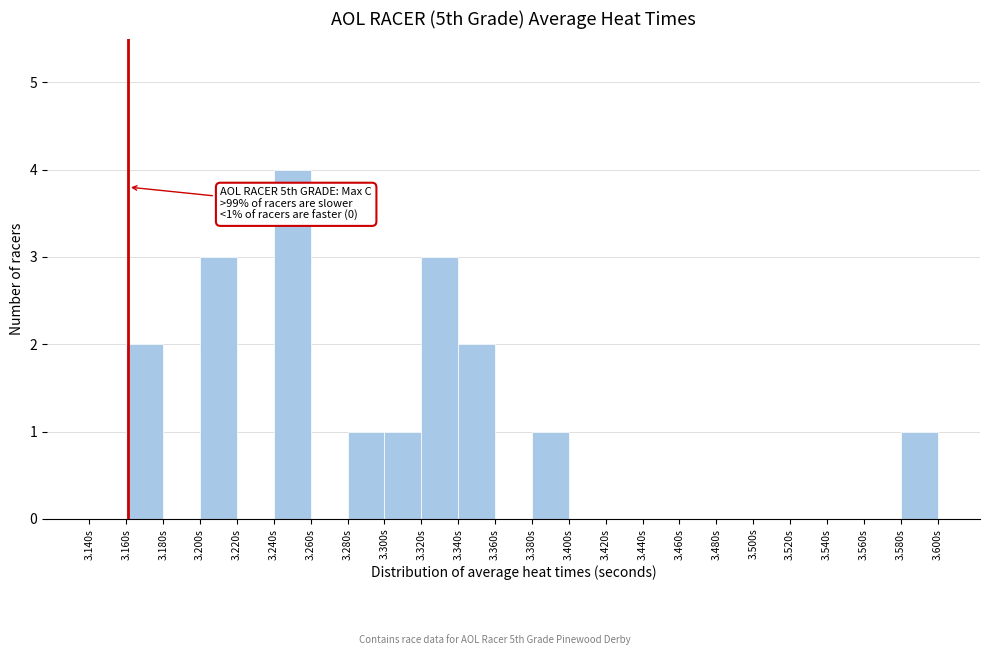

Over which range of the x-axis is the bar tallest?

3.24 to 3.26